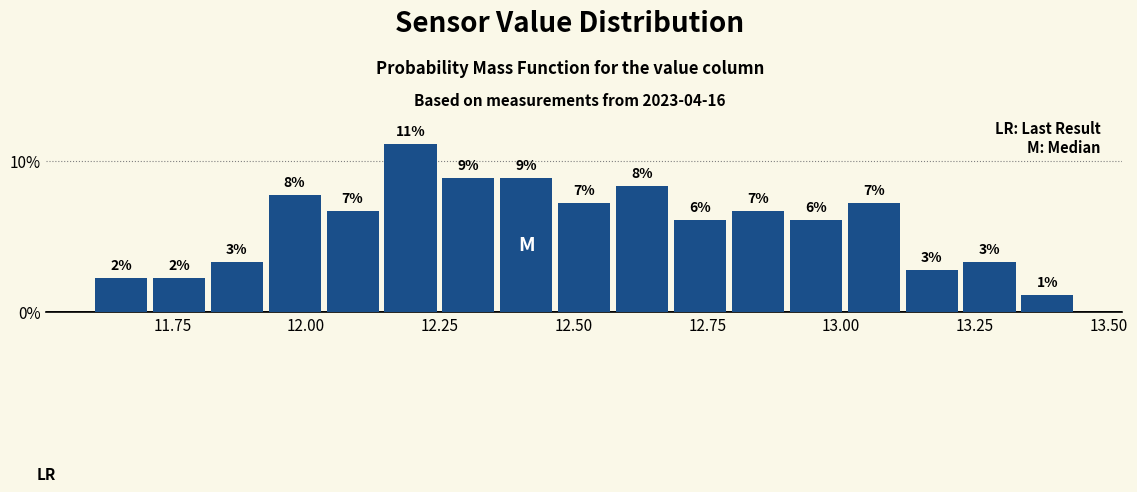

Around what value on the x-axis is the tallest bar? Give the approximate position of its centre, as read against the axis.

12.20